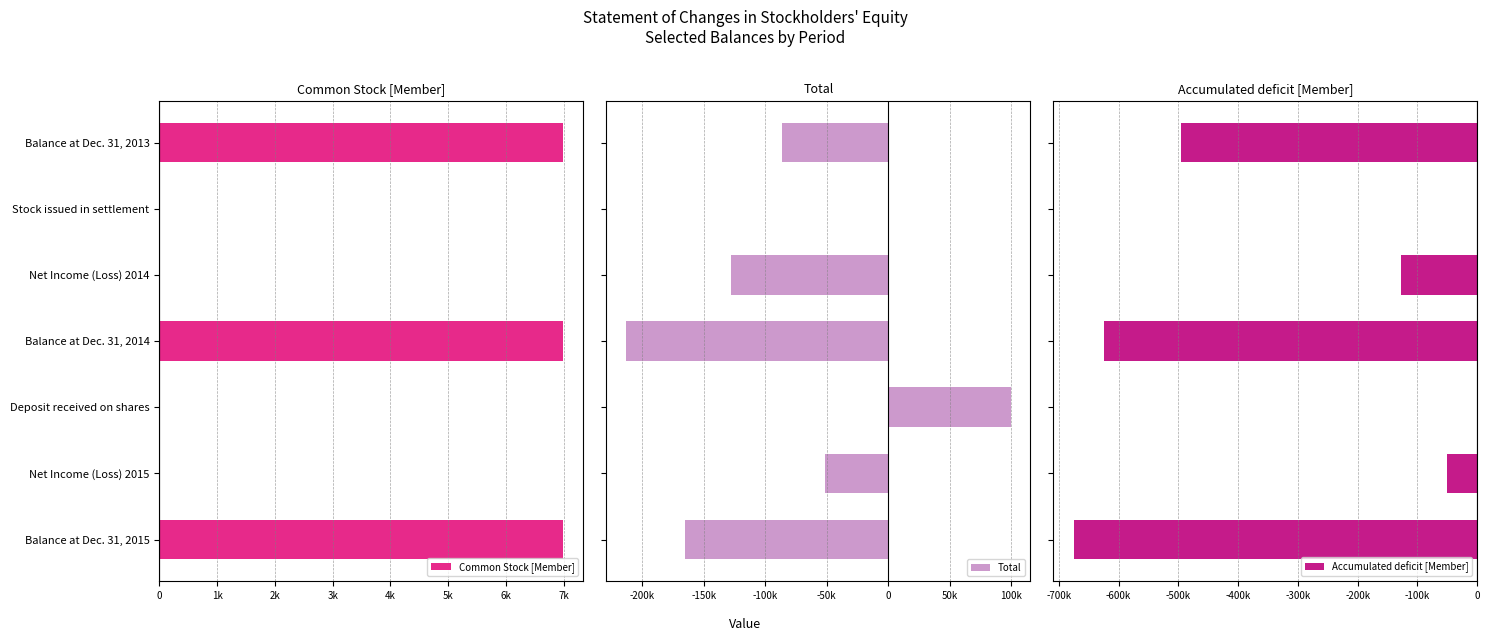

Rank the series at Stock issued in settlement from highest to lowest value.

Total, Common Stock [Member], Accumulated deficit [Member]